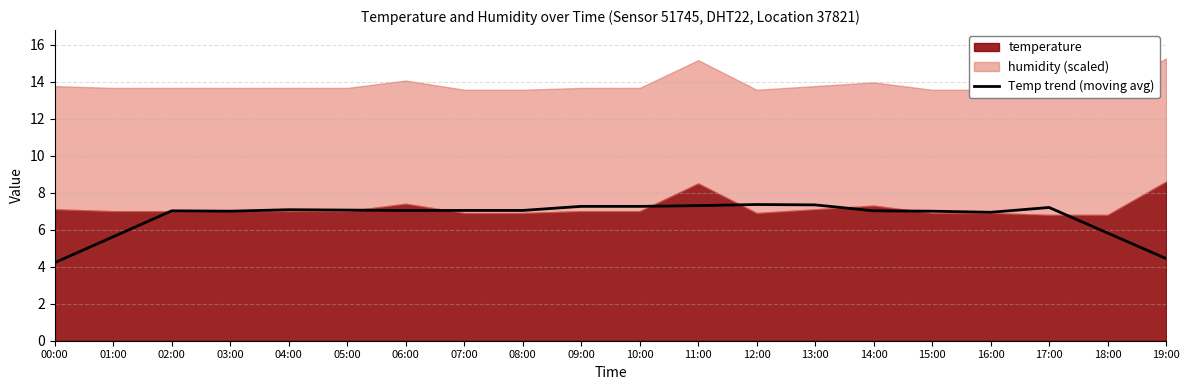

What is the average value?

6.7